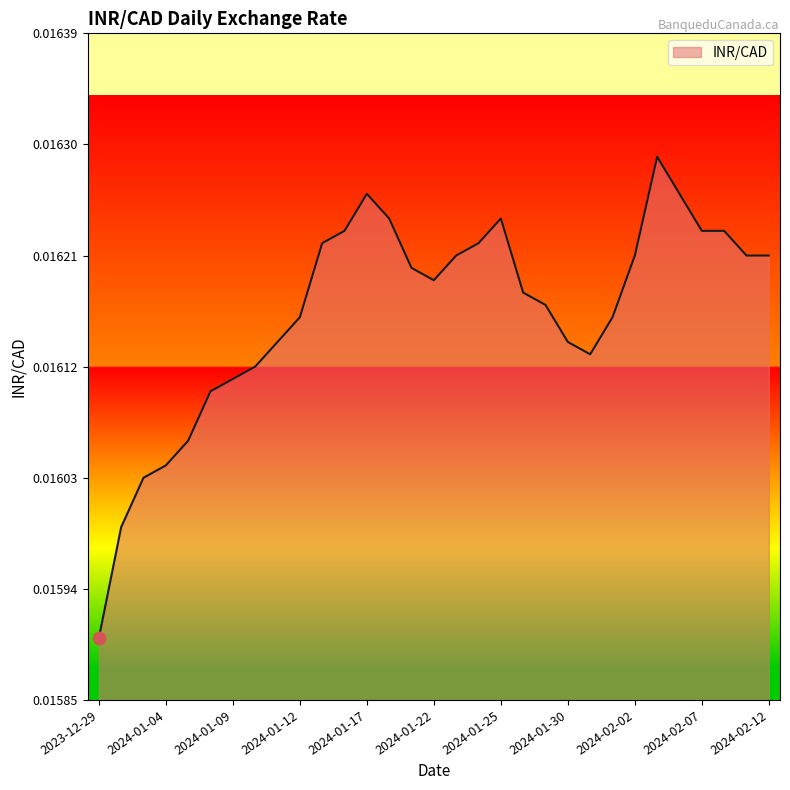

Does the chart display data point markers on the line(s)?

No